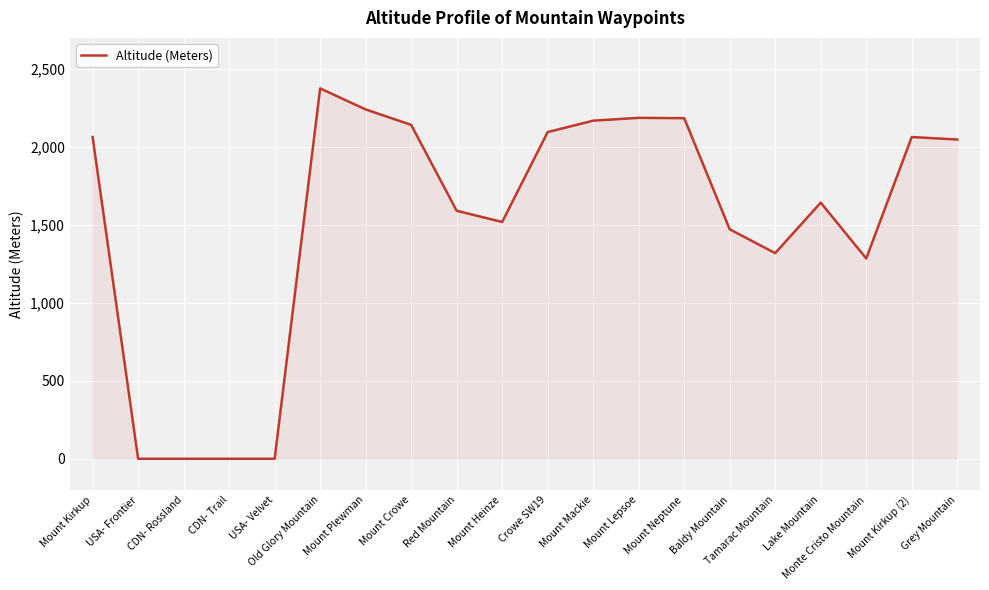

How many lines are shown in the chart?

1